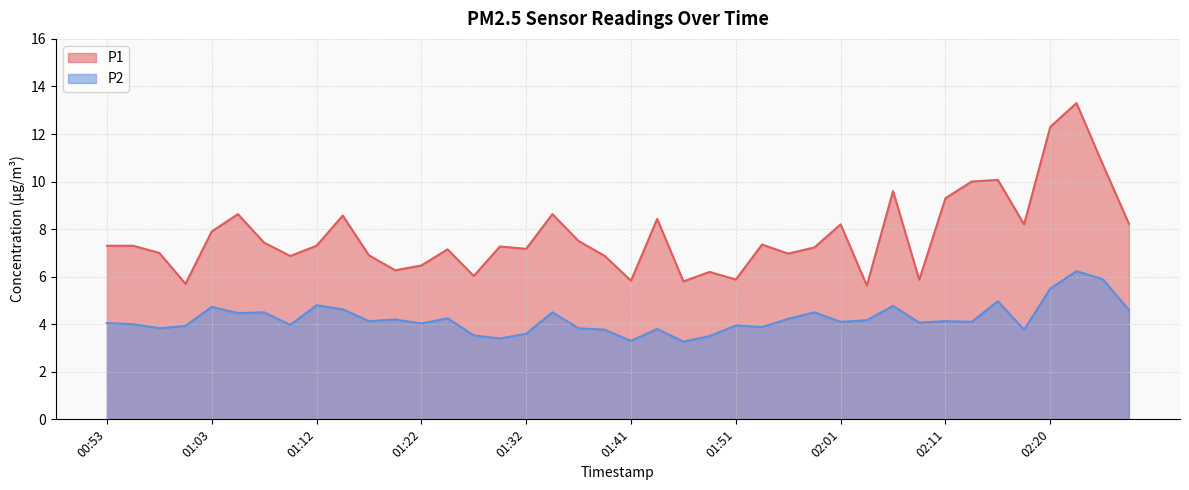

Which series has the largest range (max minus min)?

P1